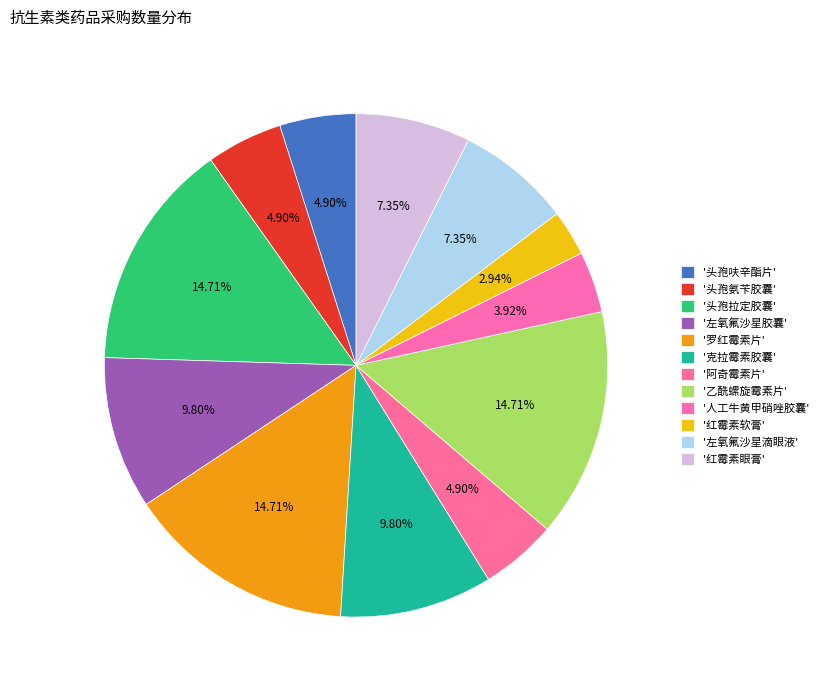

To the nearest percent, what is the average slice percentage?

8%